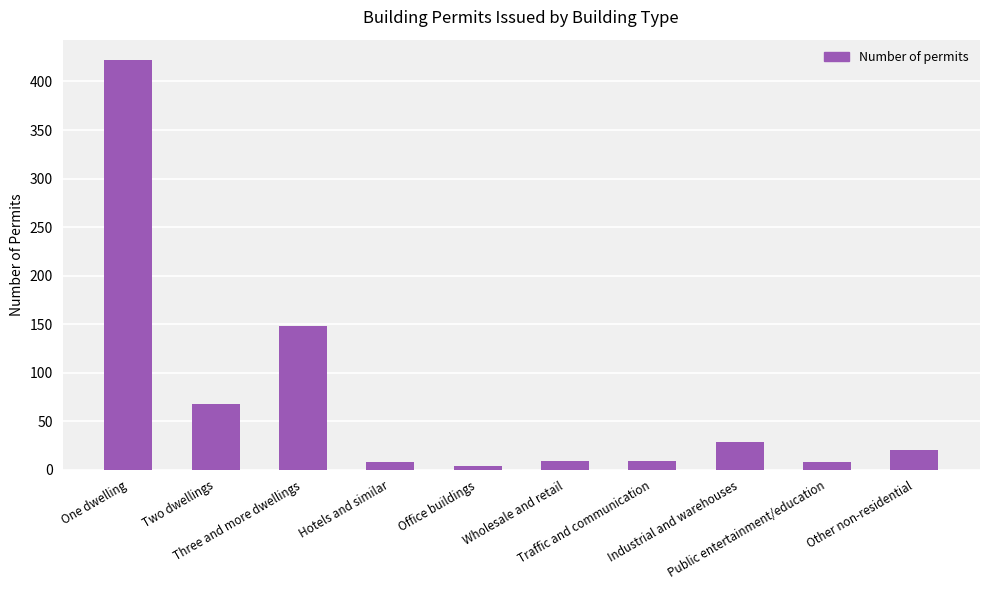

What is the greatest value displayed?

422